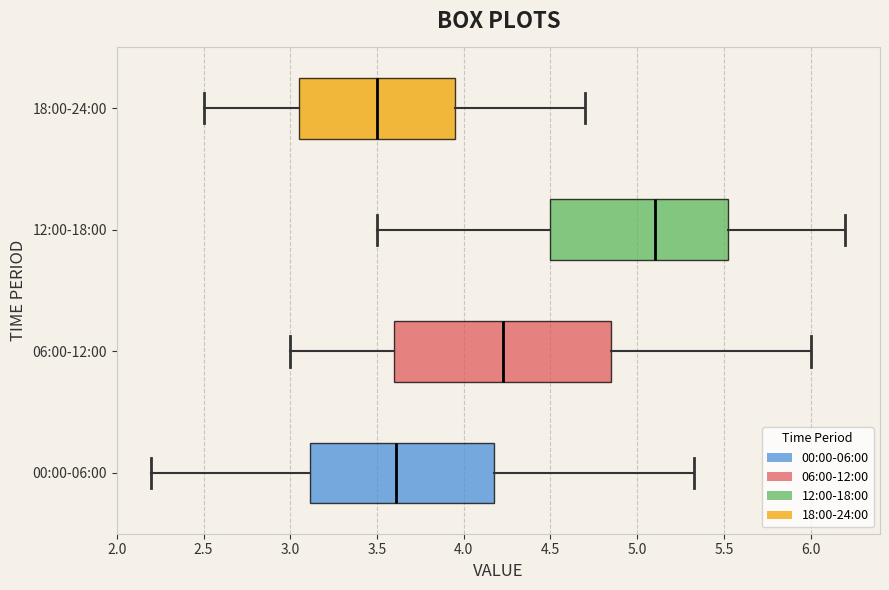

Where does the left whisker of the box for 12:00-18:00 end on the x-axis? The values are not printed on the chart, so give them approximately, as read against the axis.

3.50